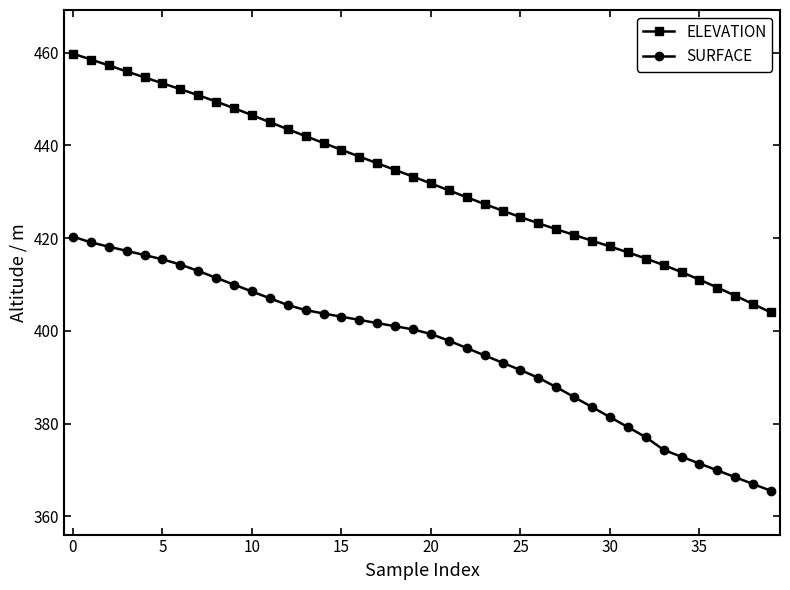

True or false: SURFACE and ELEVATION intersect in this chart.

False